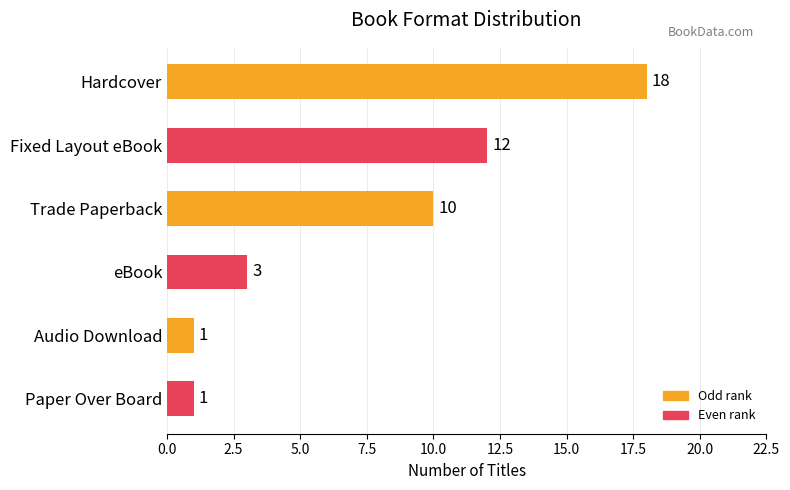

Reading bottom to top, transcribe all the data shown in this chart.

Paper Over Board=1	Audio Download=1	eBook=3	Trade Paperback=10	Fixed Layout eBook=12	Hardcover=18